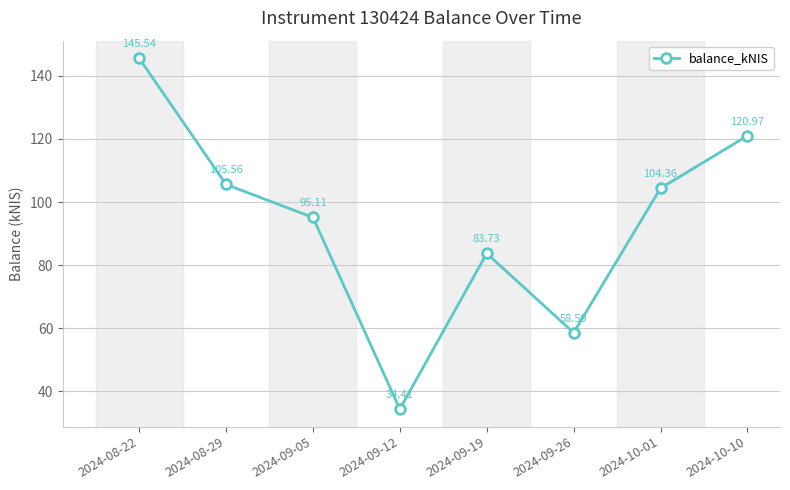

True or false: the data shows 34.4 at 2024-09-12.

True